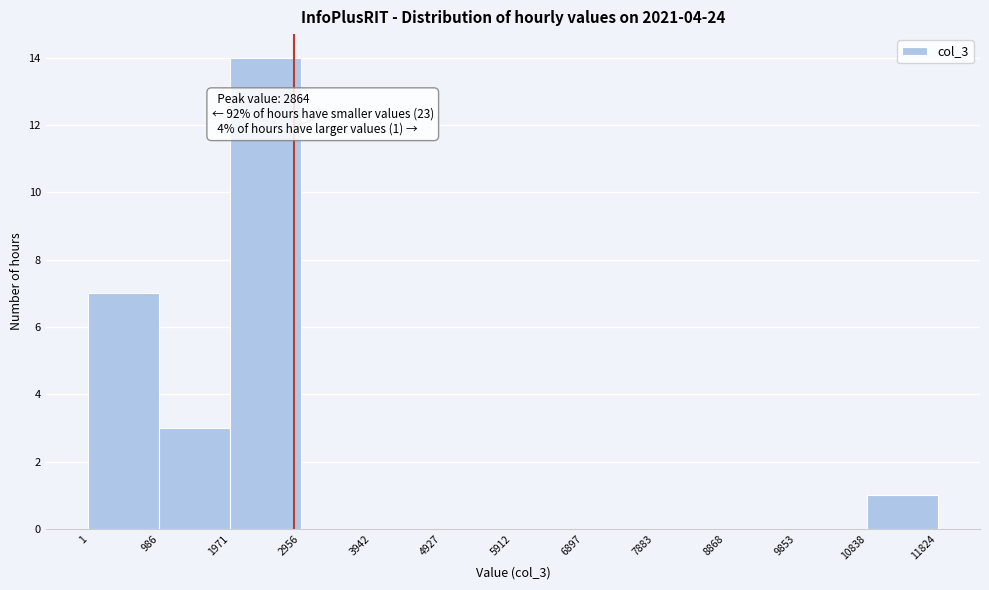

Over which range of the x-axis is the bar tallest?

1971 to 2956